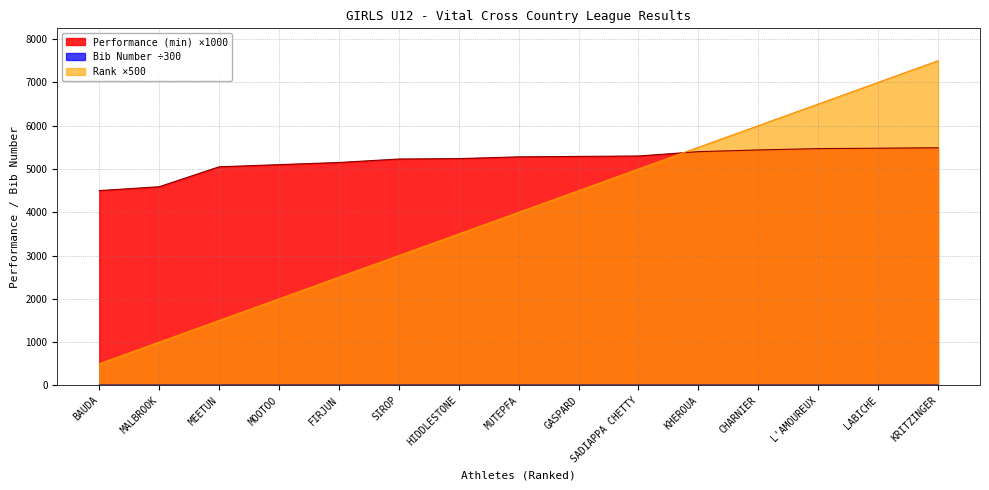

What is the average value of the Bib Number series?

7.1